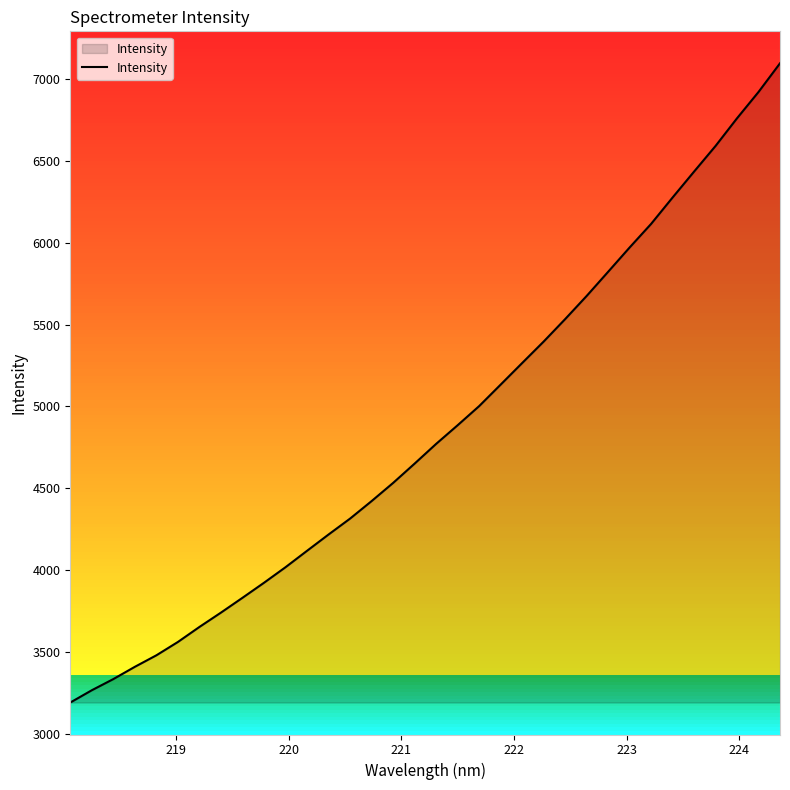

True or false: the data has more than 2 interior local peaks.

False